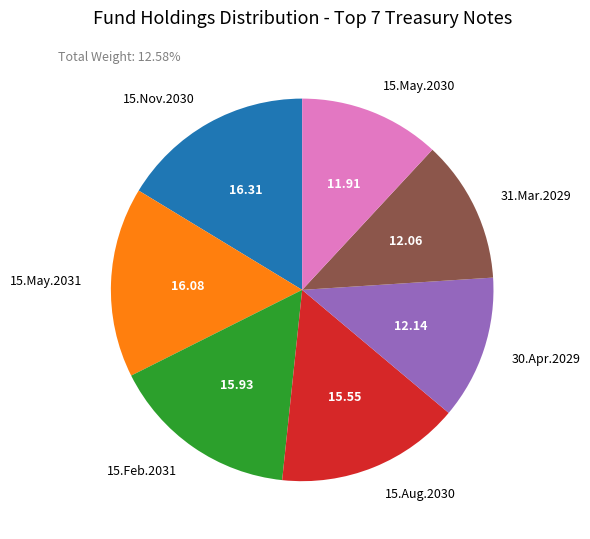

How many slices are in this pie chart?

7